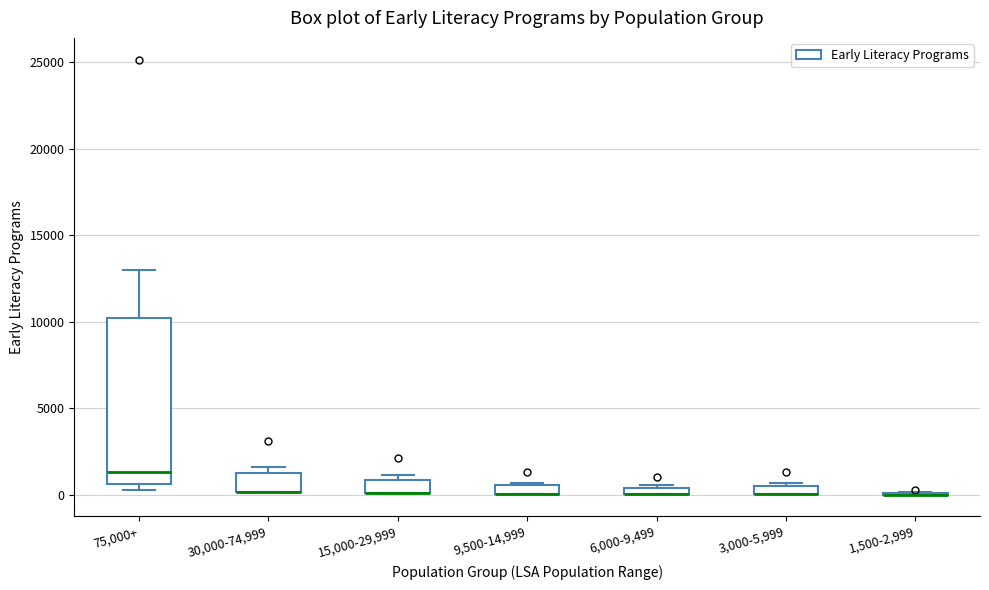

Where is the upper edge of the box for 75,000+ on the y-axis? The values are not printed on the chart, so give them approximately, as read against the axis.

10000